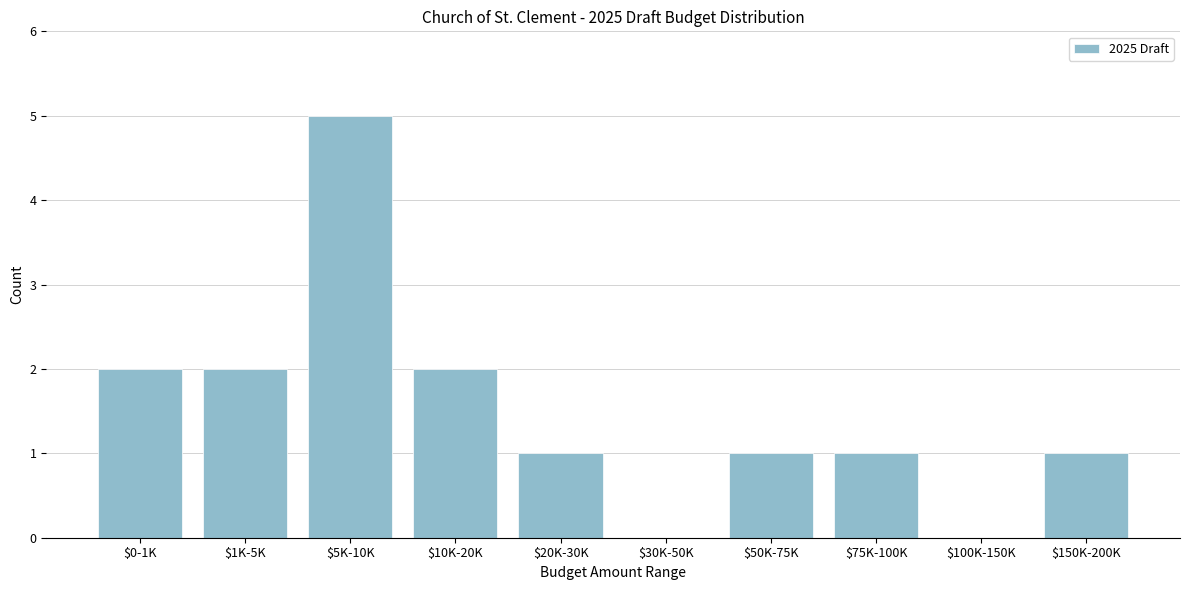

What is the sum of all values?

15